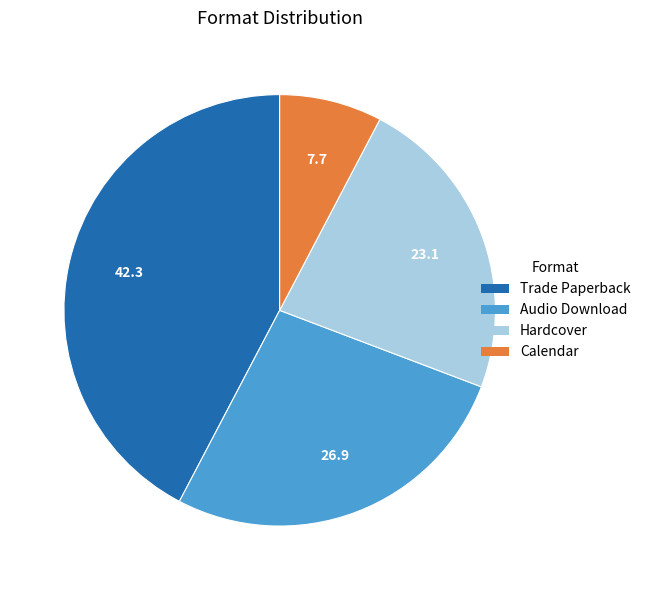

Count the number of slices in the pie.

4